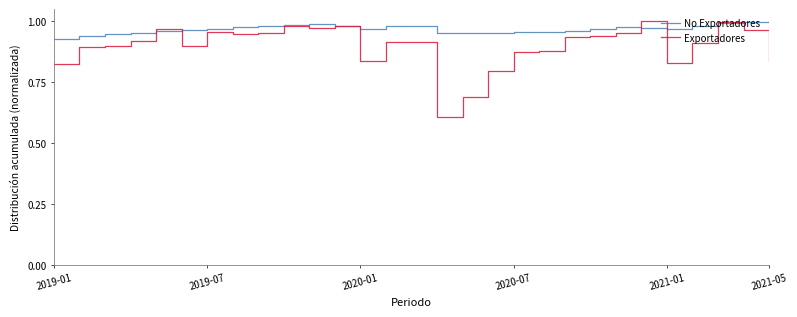

True or false: No Exportadores and Exportadores cross at least once.

True